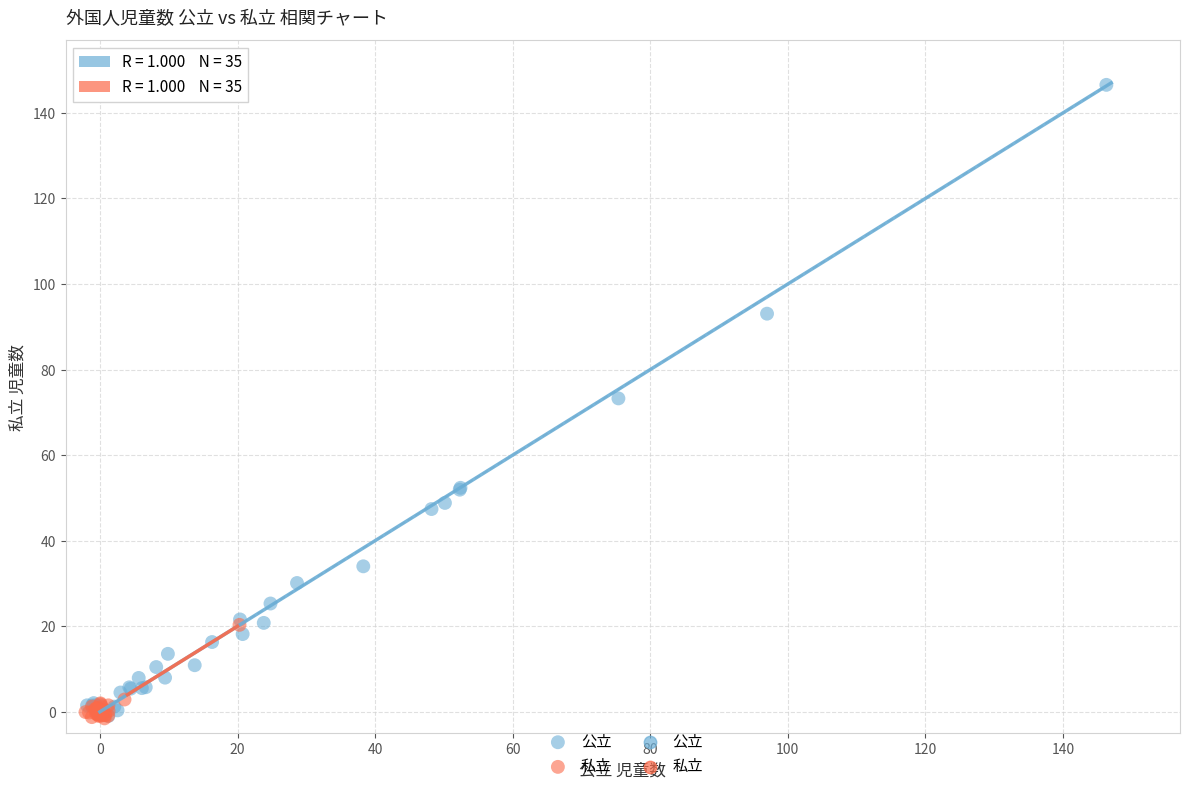

Which series contains the highest Y value?

公立